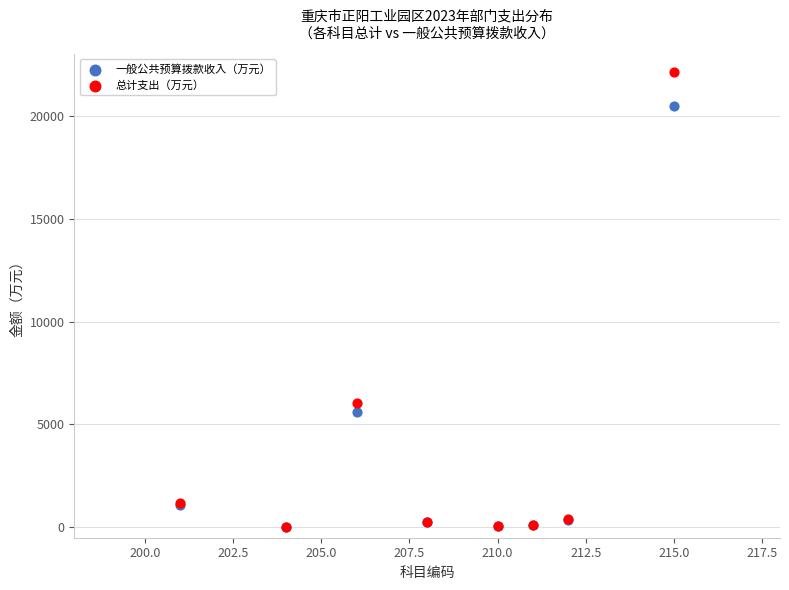

In the 总计支出（万元） series, what Y value is closest to 11070?

6048.0